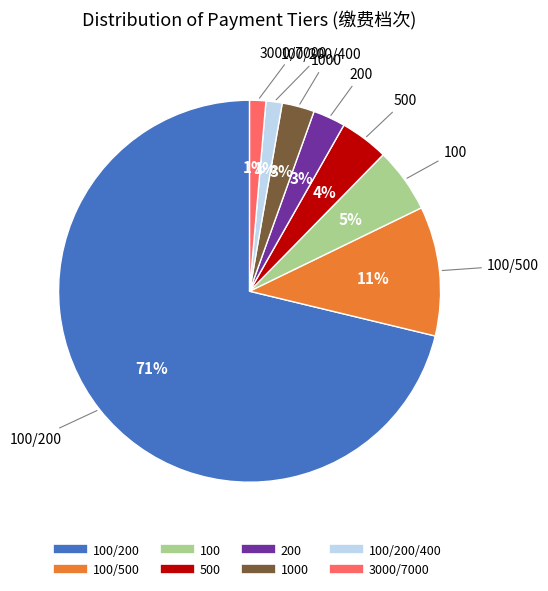

Is there any slice that represents more than half of the pie?

Yes